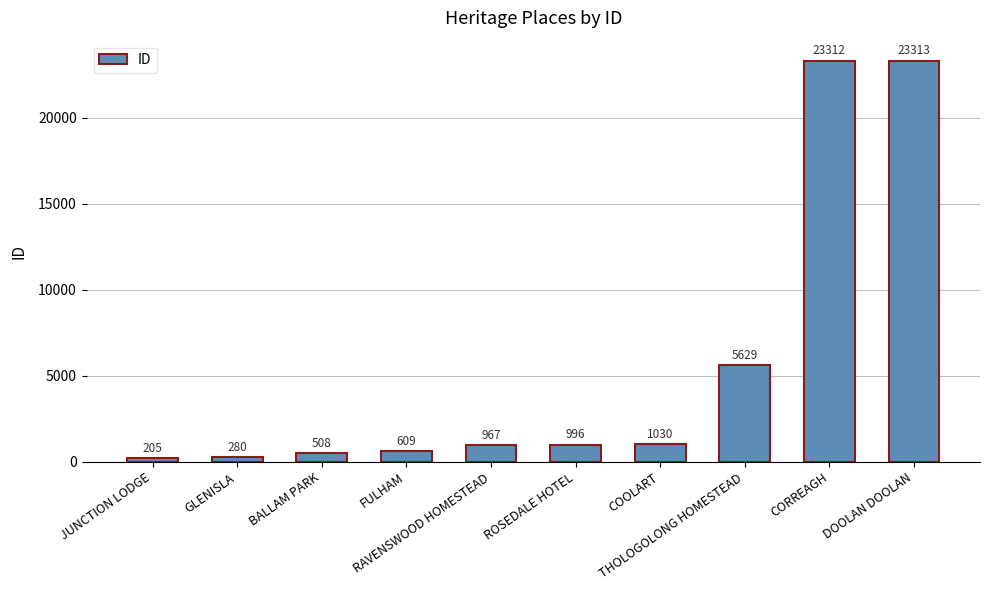

What is the change in value from THOLOGOLONG HOMESTEAD to CORREAGH?

+17683